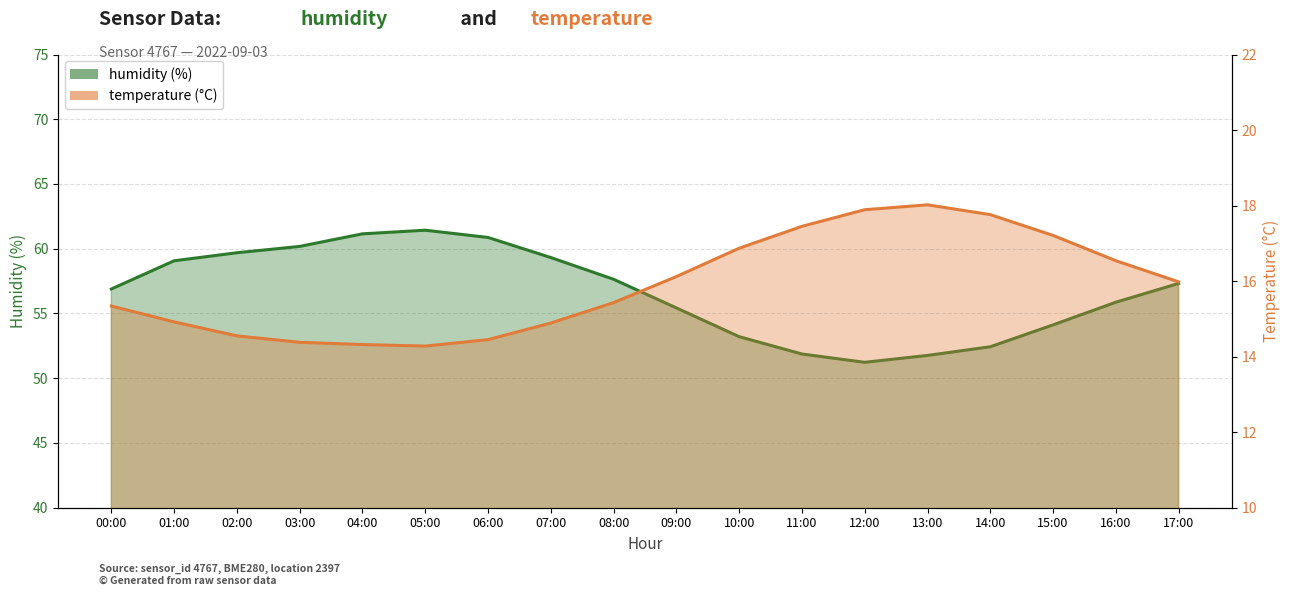

Between 11:00 and 17:00, which is larger?

11:00